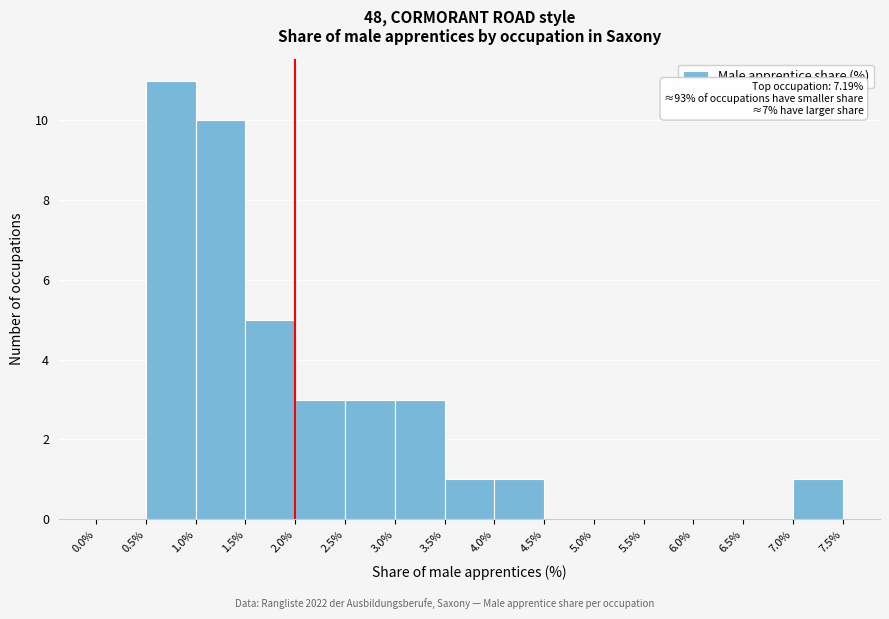

Which range on the x-axis has the tallest bar?

0.5% to 1.0%